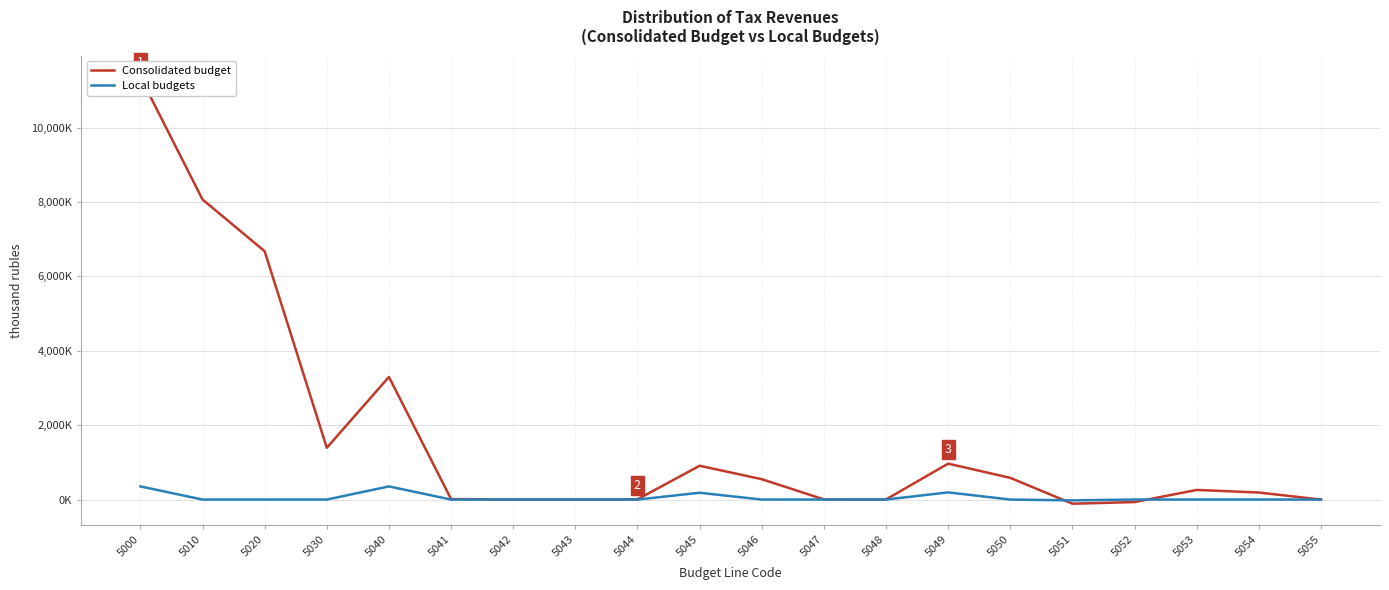

Reading right to left, transcribe all the data shown in this chart.

Consolidated budget: 5055=0	5054=188515	5053=258496	5052=-67793	5051=-112403	5050=582847	5049=965642	5048=2513	5047=4177	5046=547343	5045=908527	5044=6040	5043=-97	5042=-33	5041=13139	5040=3296913	5030=1391498	5020=6677151	5010=8068649	5000=11365562
Local budgets: 5055=0	5054=0	5053=0	5052=0	5051=-22467	5050=0	5049=192412	5048=0	5047=843	5046=0	5045=182400	5044=0	5043=0	5042=0	5041=0	5040=353188	5030=0	5020=0	5010=0	5000=353188